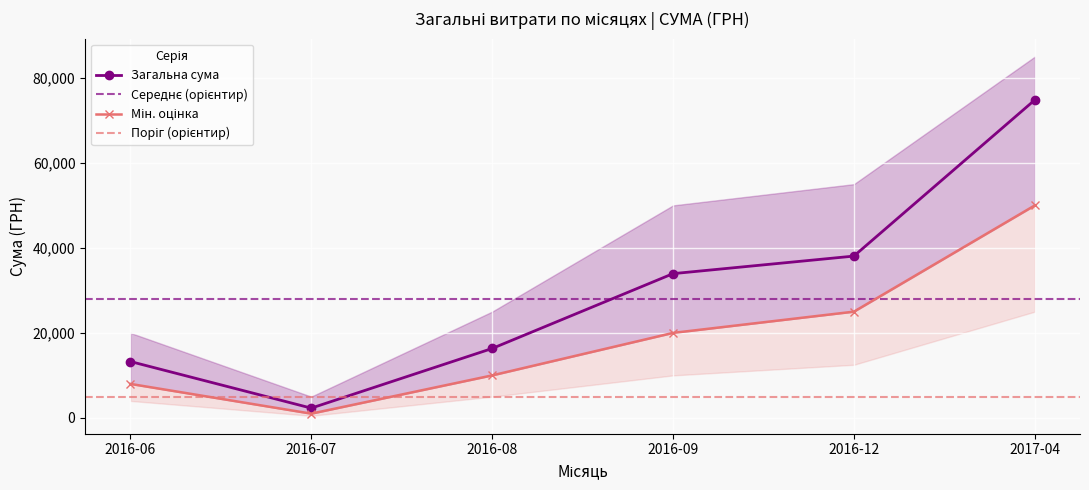

At which label does Загальна сума reach its minimum?

2016-07